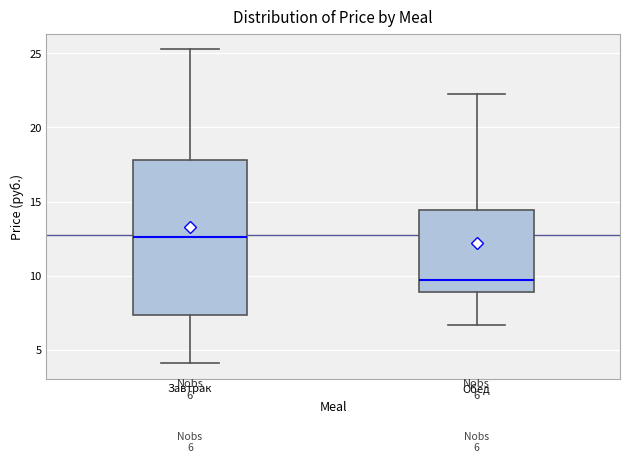

Which box is the tallest, from its lower edge to its upper edge?

Завтрак